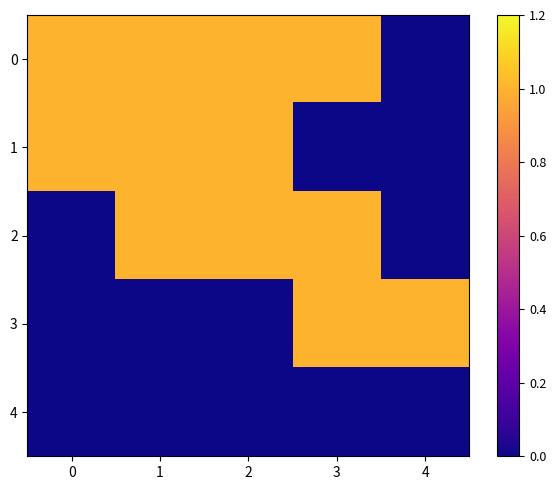

At which category is the sum across all series the highest?

1